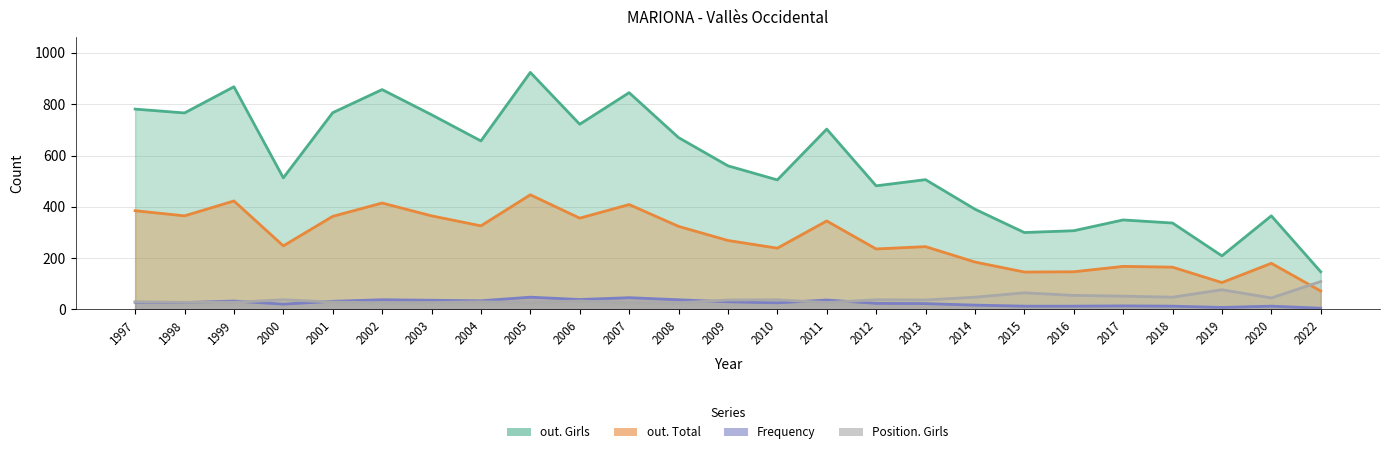

How many data points in Frequency are less than 27?

12